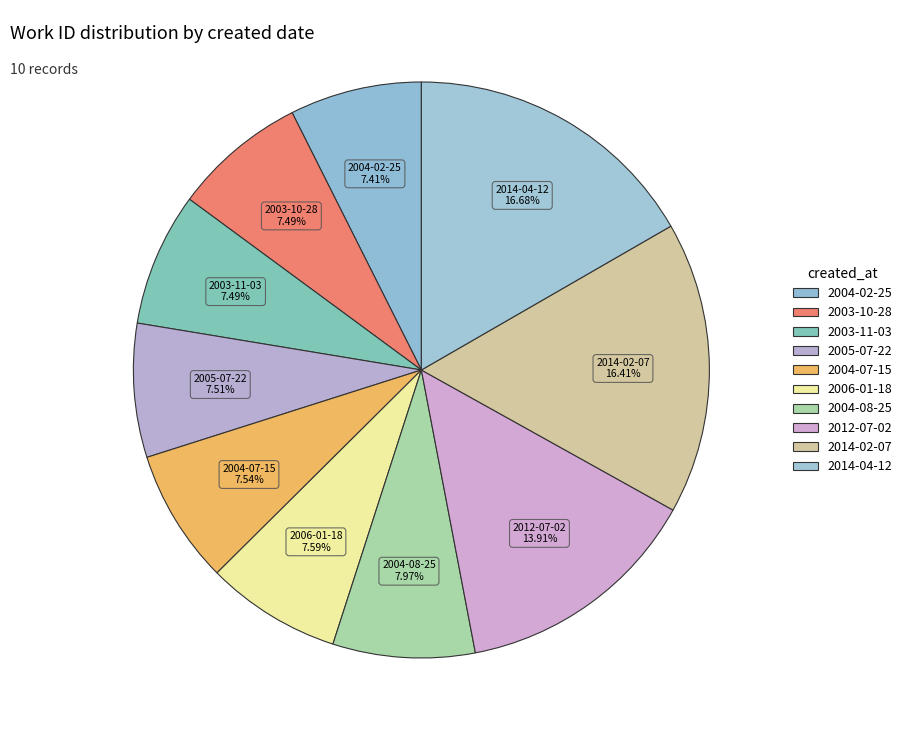

What percentage is the 2006-01-18 slice, to the nearest percent?

8%